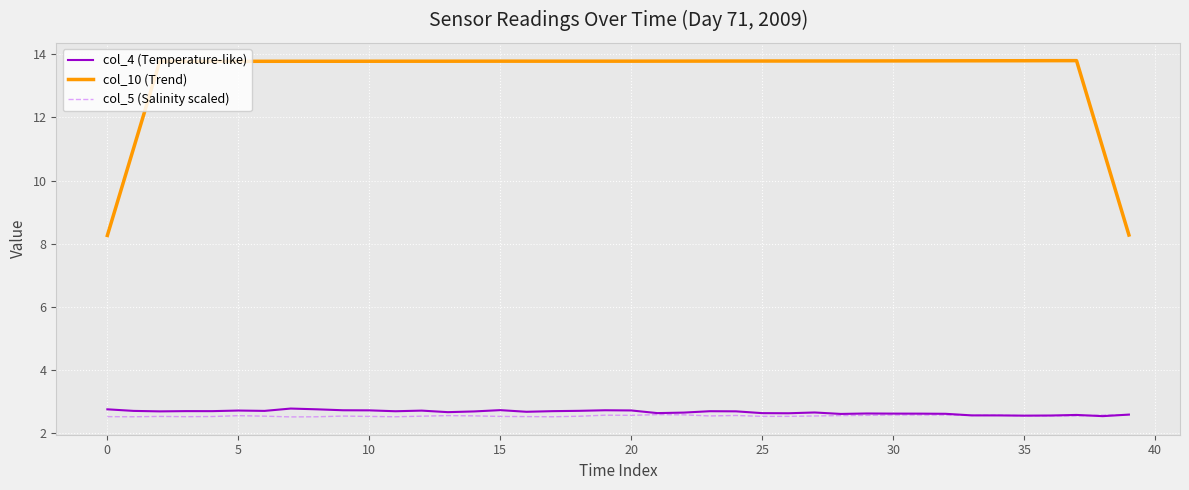

Which series has the largest total across all categories?

col_10 (Trend)